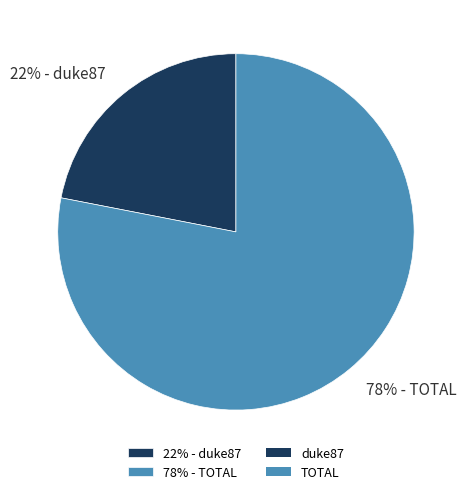

How many slices are in this pie chart?

2